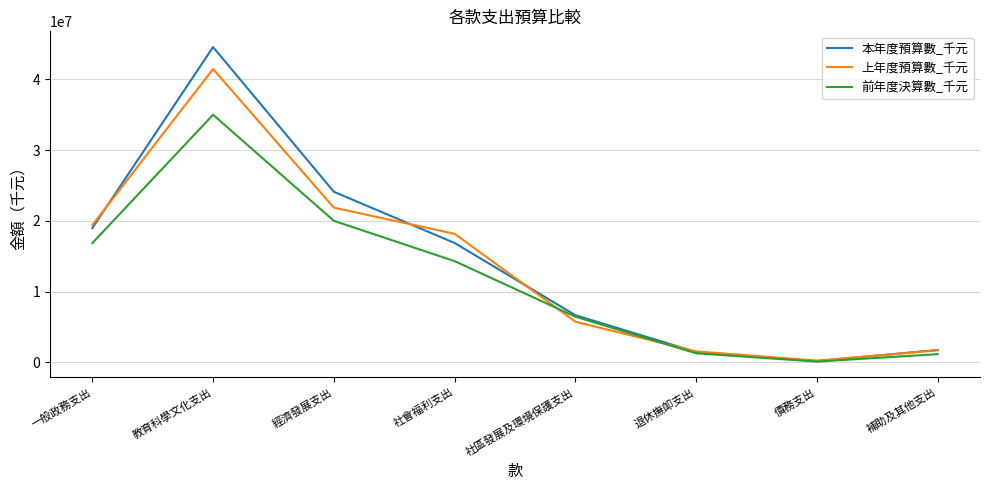

What is the highest value of the 本年度預算數_千元 series?

44569772